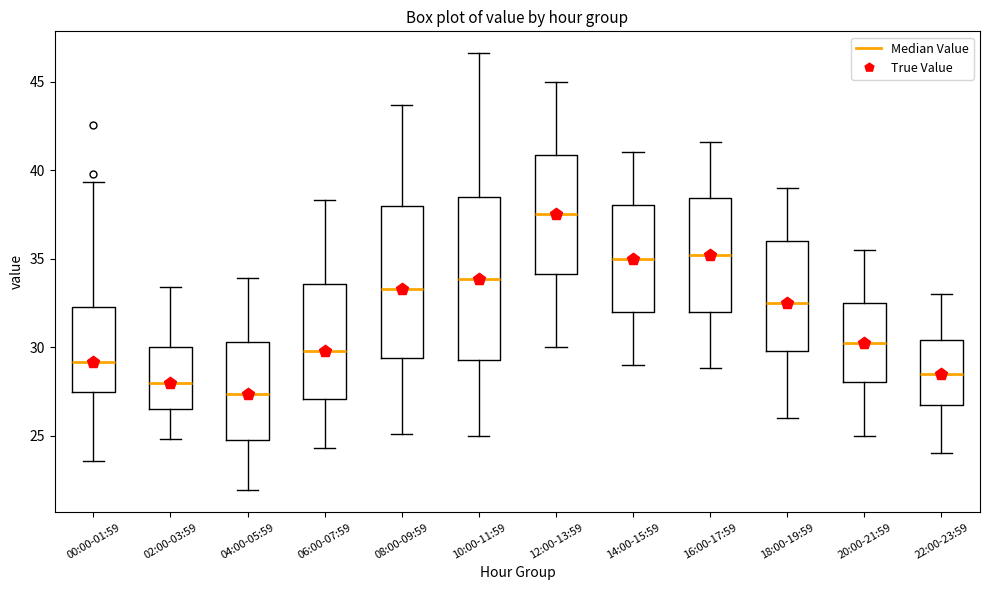

Reading left to right, transcribe this box plot: for each box, give where its median line is, the range the box spans, and where its two whiskers end, as read against the y-axis. The values are not printed on the chart, so give them approximately, as read against the axis.

00:00-01:59: median 29.0, box 27.5 to 32.5, whiskers 23.5 to 39.5
02:00-03:59: median 28.0, box 26.5 to 30.0, whiskers 25.0 to 33.5
04:00-05:59: median 27.5, box 25.0 to 30.5, whiskers 22.0 to 34.0
06:00-07:59: median 30.0, box 27.0 to 33.5, whiskers 24.5 to 38.5
08:00-09:59: median 33.5, box 29.5 to 38.0, whiskers 25.0 to 43.5
10:00-11:59: median 34.0, box 29.5 to 38.5, whiskers 25.0 to 46.5
12:00-13:59: median 37.5, box 34.0 to 41.0, whiskers 30.0 to 45.0
14:00-15:59: median 35.0, box 32.0 to 38.0, whiskers 29.0 to 41.0
16:00-17:59: median 35.0, box 32.0 to 38.5, whiskers 29.0 to 41.5
18:00-19:59: median 32.5, box 30.0 to 36.0, whiskers 26.0 to 39.0
20:00-21:59: median 30.5, box 28.0 to 32.5, whiskers 25.0 to 35.5
22:00-23:59: median 28.5, box 27.0 to 30.5, whiskers 24.0 to 33.0